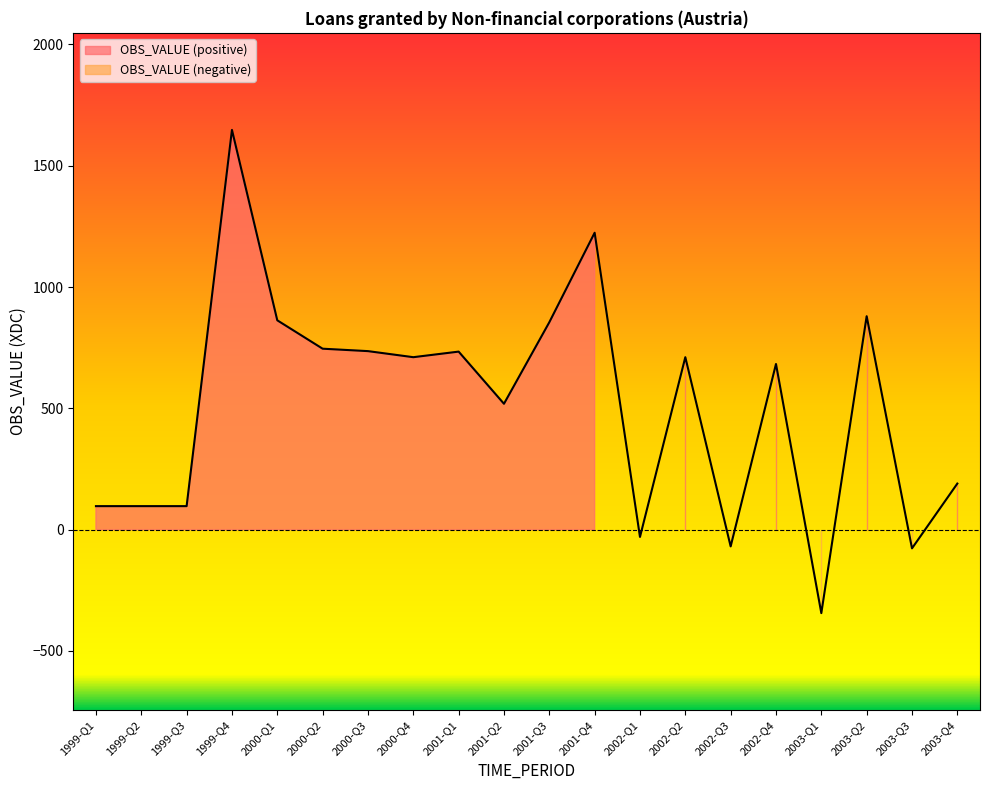

What is the average value?

514